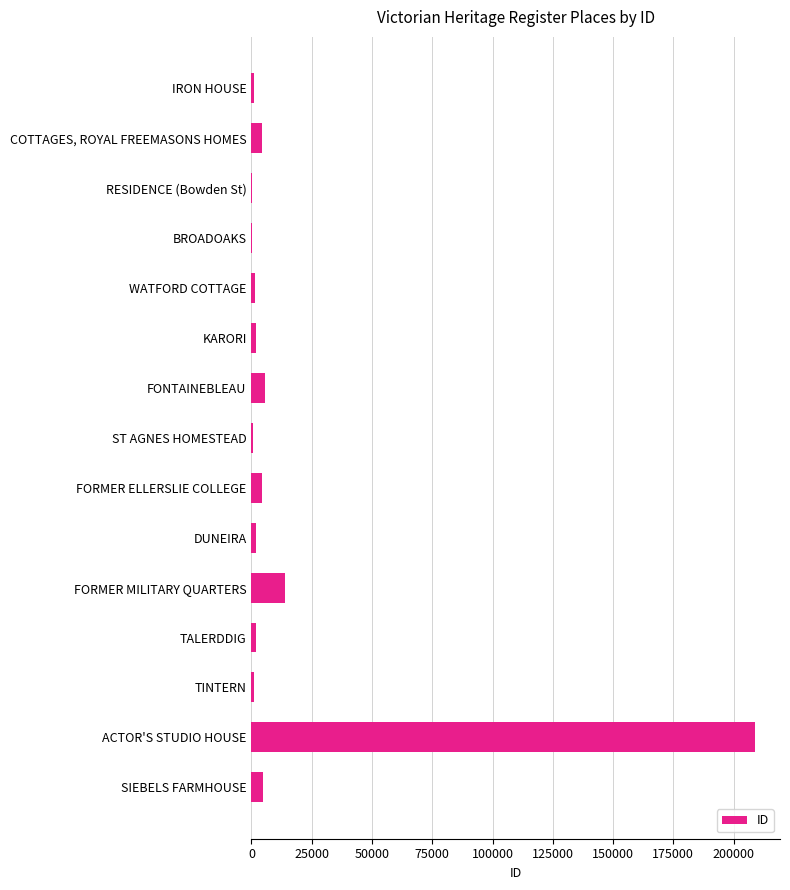

The chart shows a value of 4435 at COTTAGES, ROYAL FREEMASONS HOMES. True or false?

True